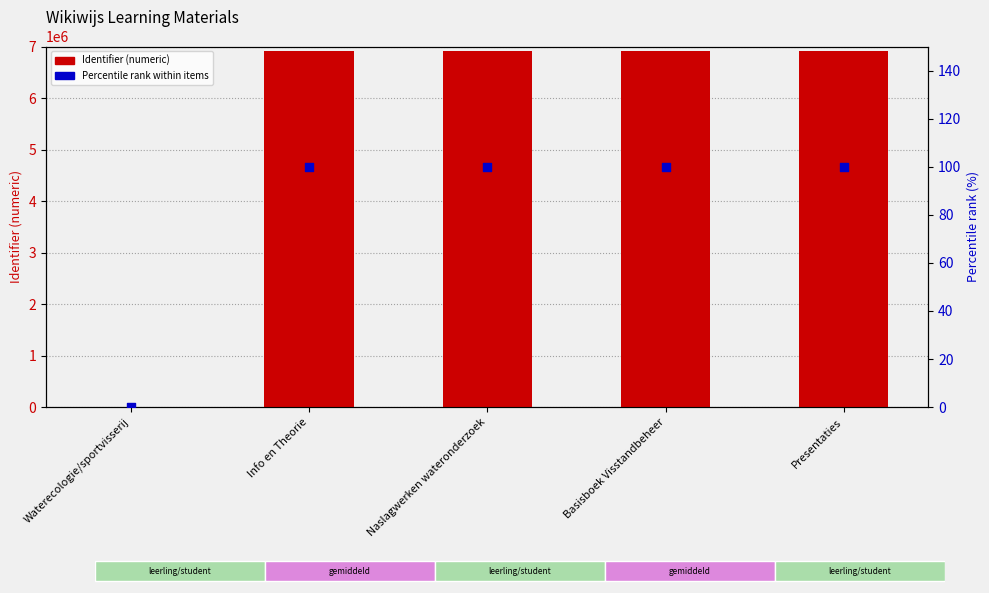

Which series reaches the maximum Y coordinate?

Identifier